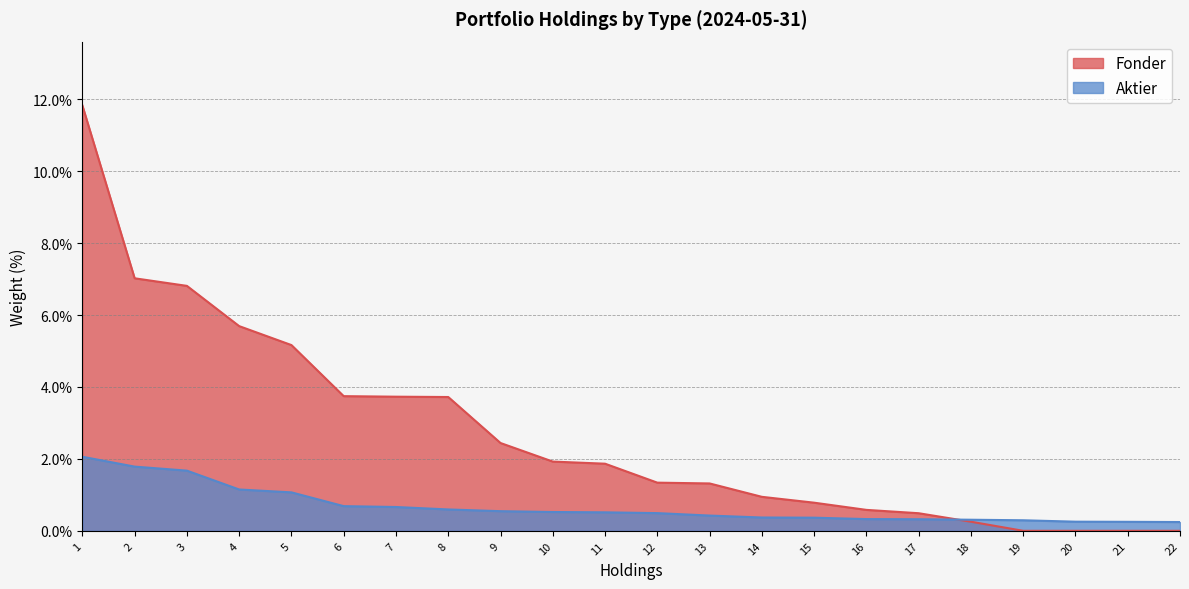

List the labels in order of value, largest first.

1, 2, 3, 4, 5, 6, 7, 8, 9, 10, 11, 12, 13, 14, 15, 16, 17, 18, 19, 20, 21, 22